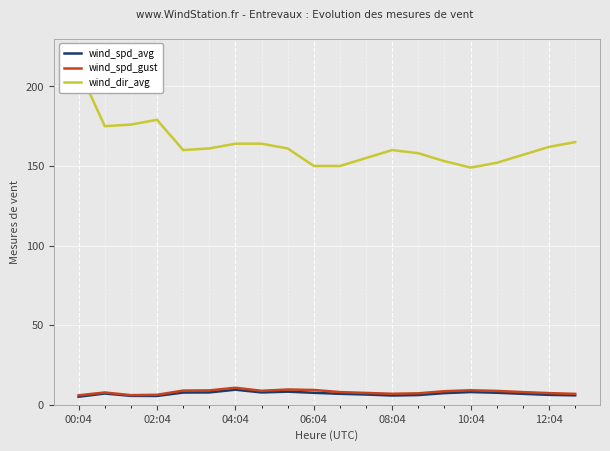

The value of wind_spd_avg at 04:04 is 9.5. True or false?

True